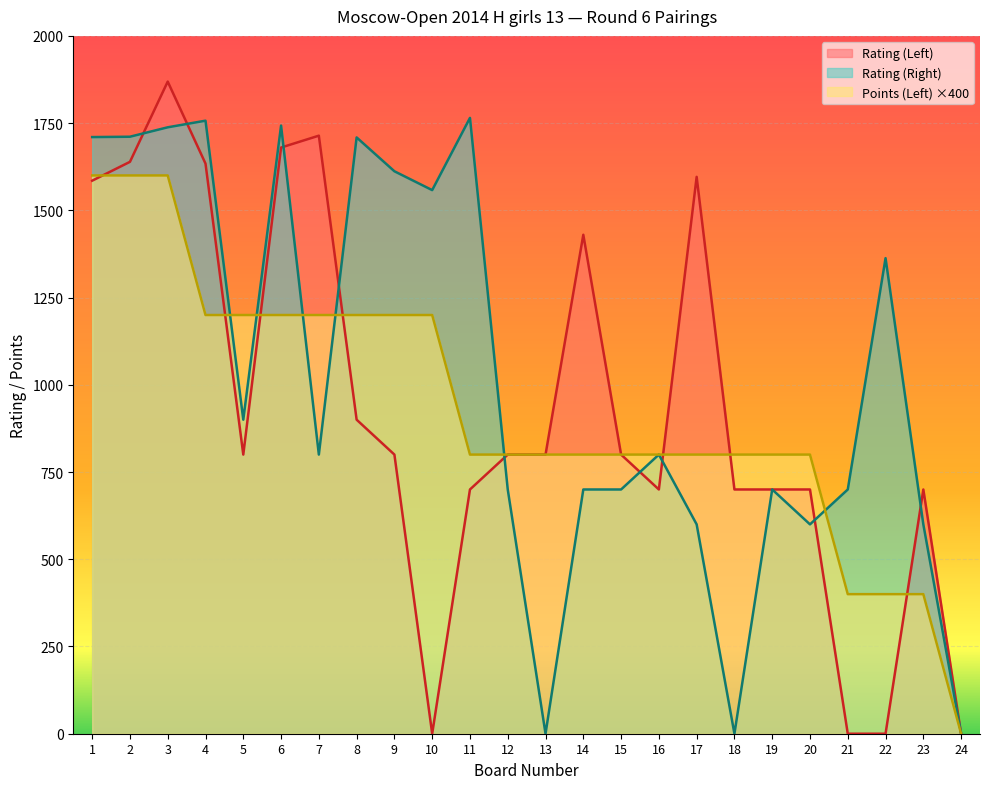

Which category has the lowest value in the Rating (Left) series?

10